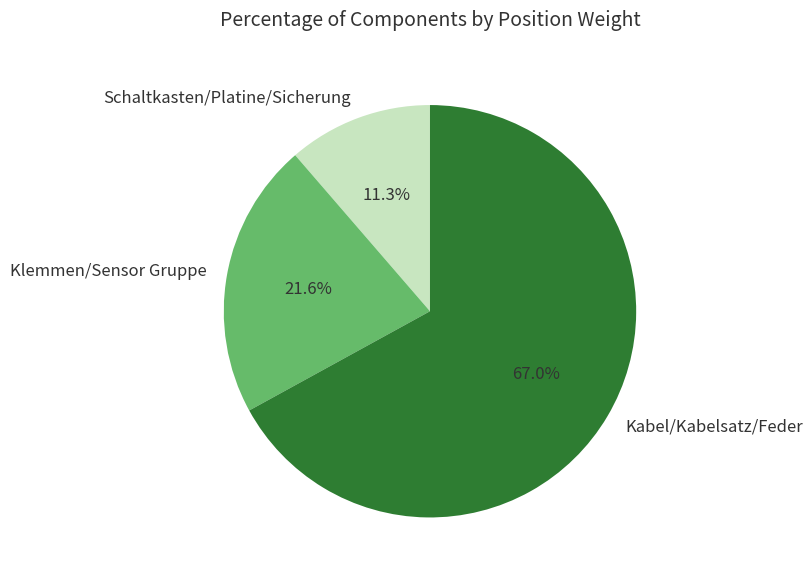

Which category has the biggest portion of the pie?

Kabel/Kabelsatz/Feder